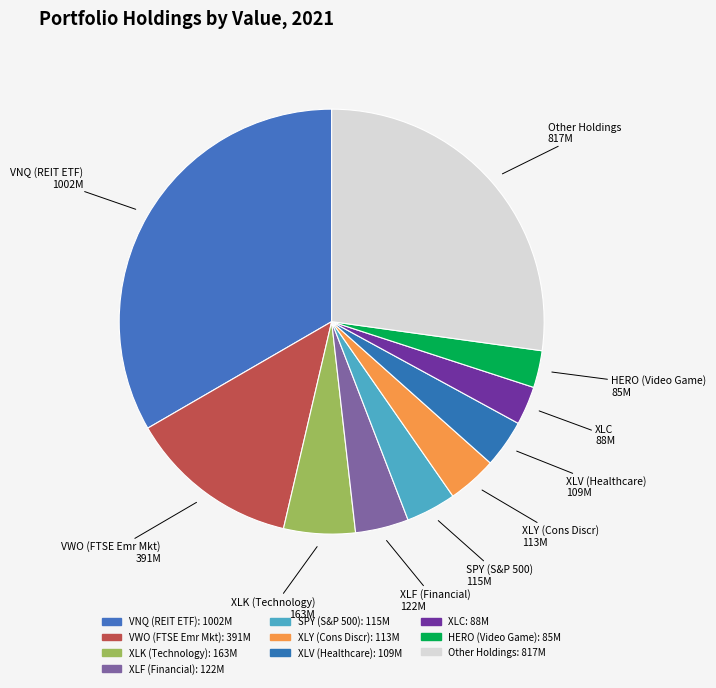

Do XLK (Technology) and XLC together represent more than half of the pie?

No